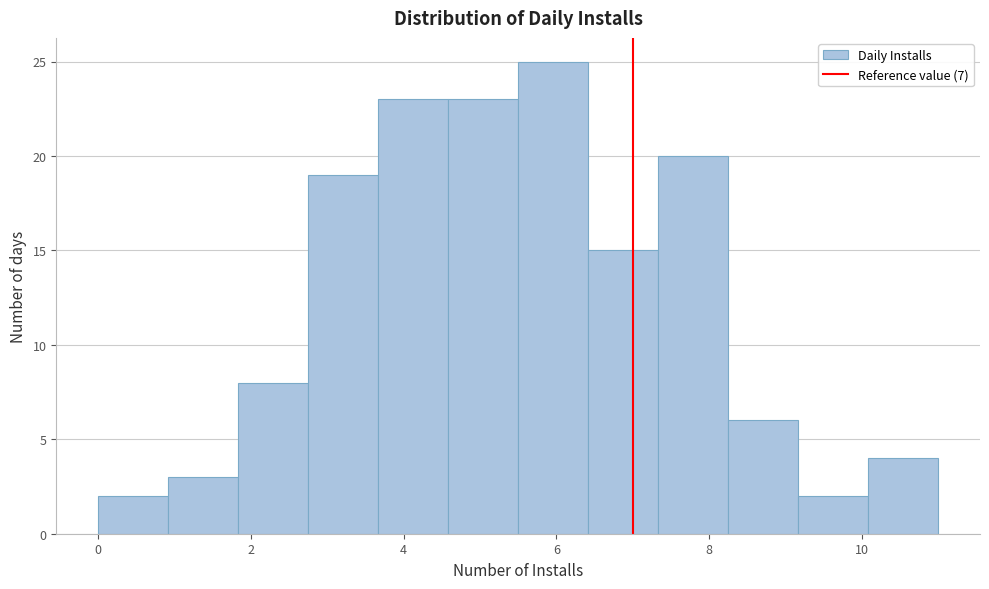

Over which range of the x-axis is the bar tallest?

5.6 to 6.4